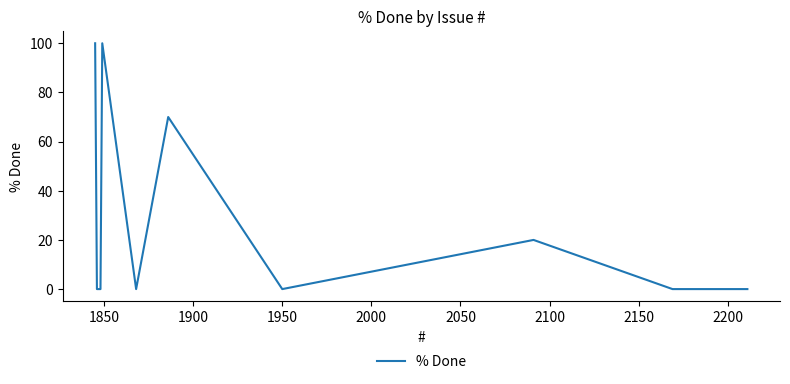

The value at 2100 is 158. True or false?

False